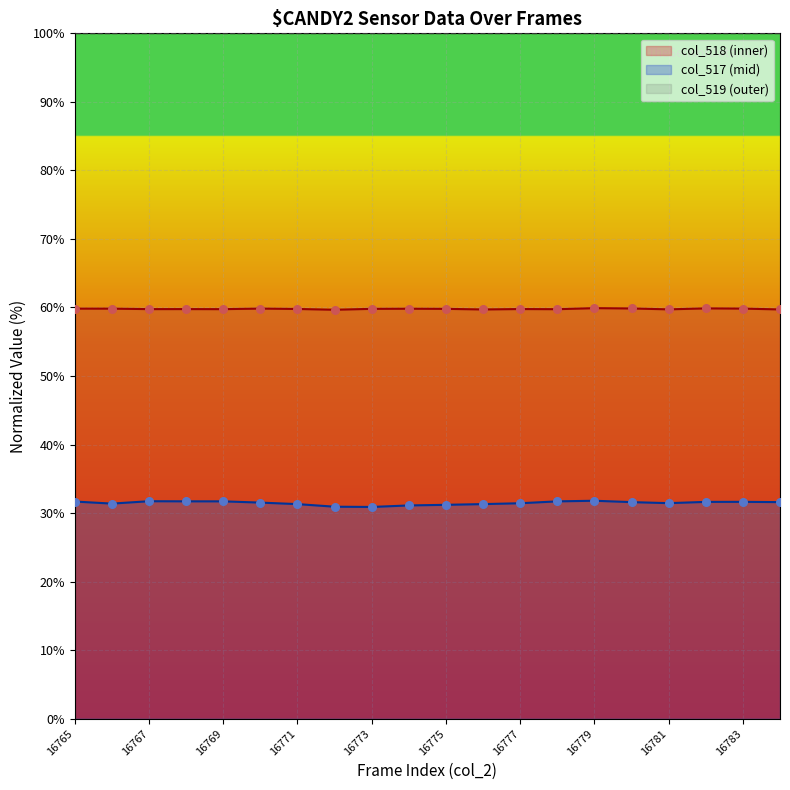

Is the value of col_518 at 16771 greater than the value of col_517 at 16774?

Yes